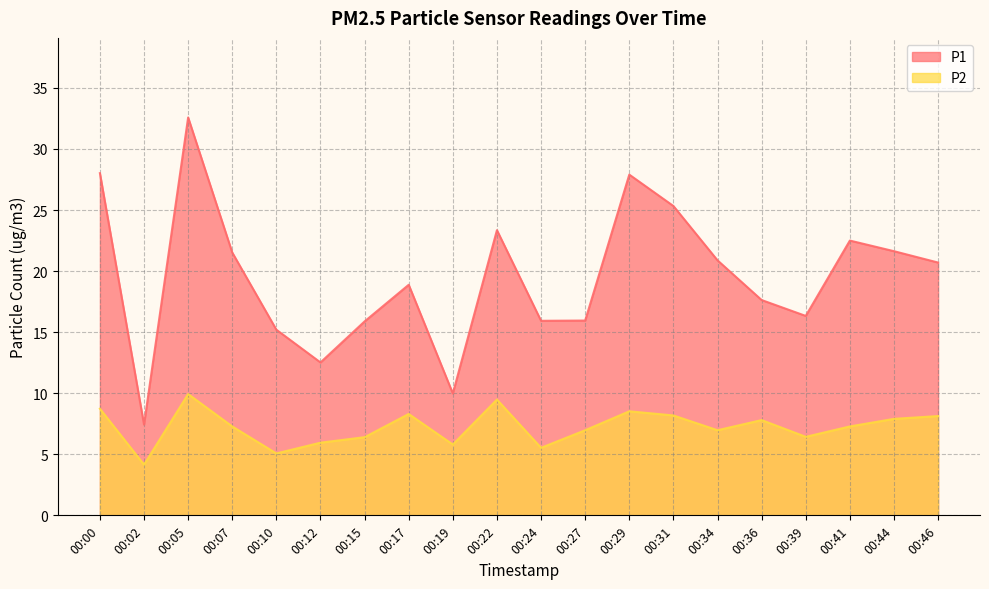

At which category does the chart reach its peak across all series?

00:05